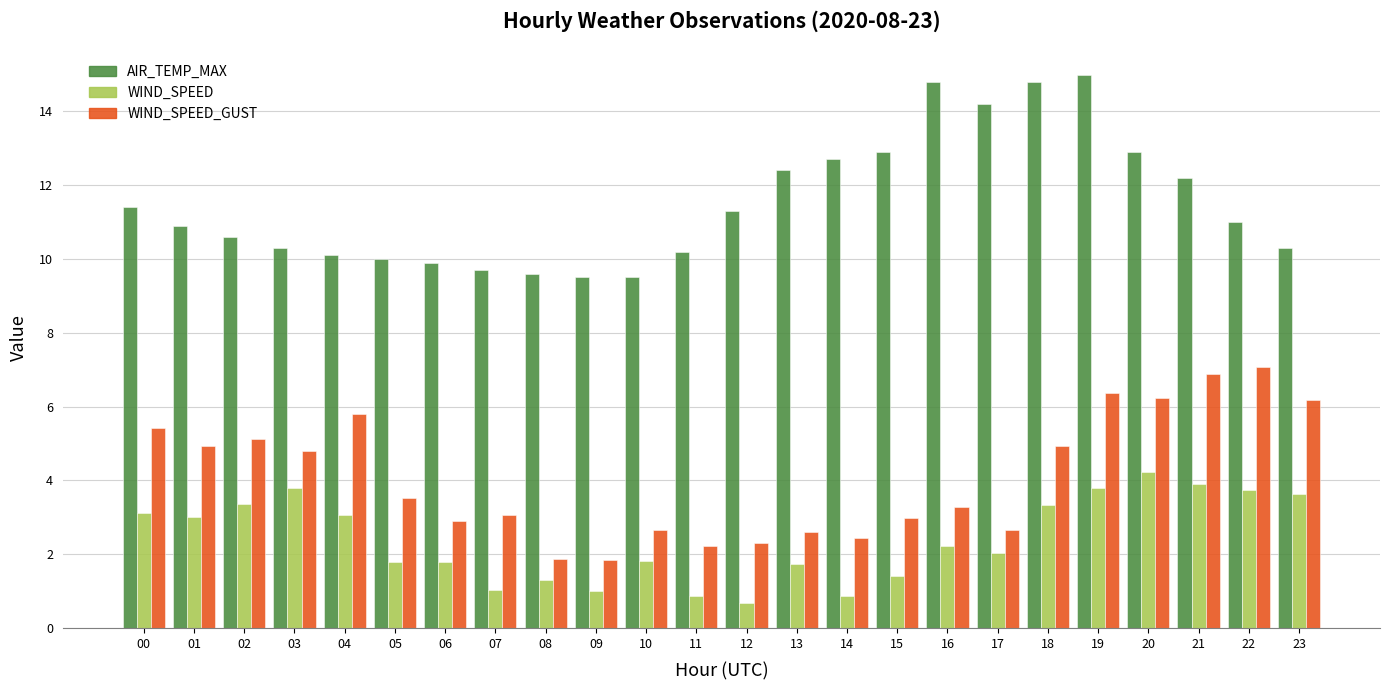

Rank the series at 00 from lowest to highest value.

WIND_SPEED, WIND_SPEED_GUST, AIR_TEMP_MAX